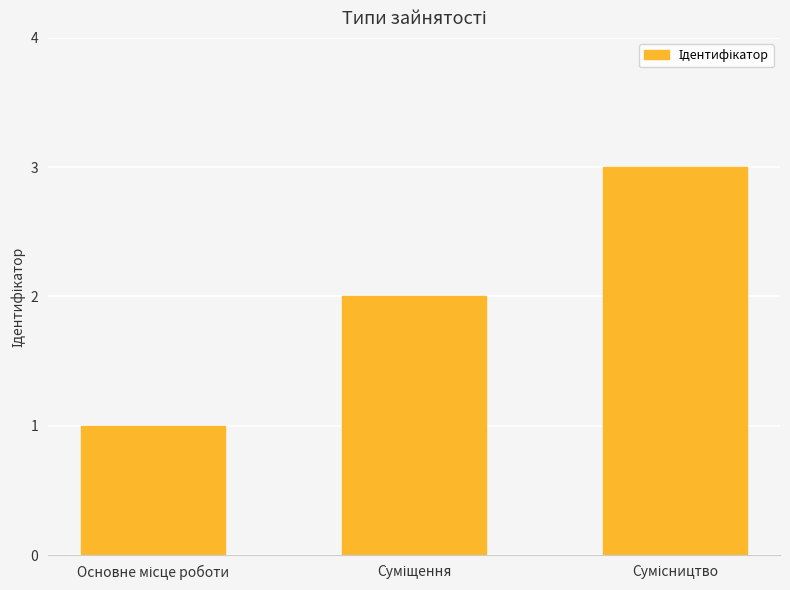

How many series are shown in this chart?

1